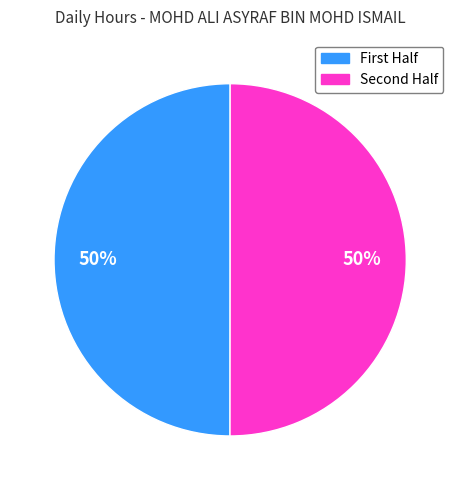

To the nearest percent, what is the average slice percentage?

50%